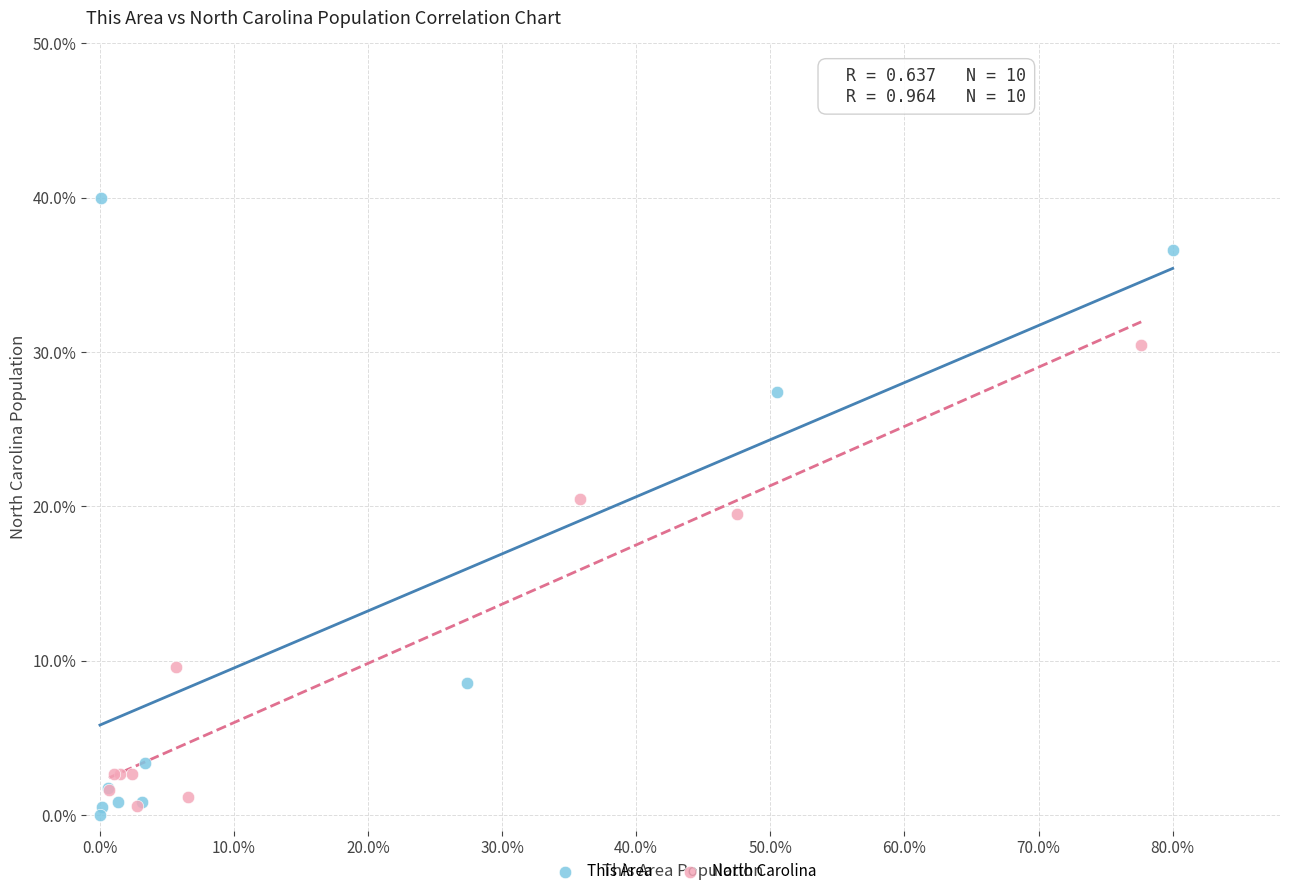

Which series has the largest Y range (max minus min)?

This Area